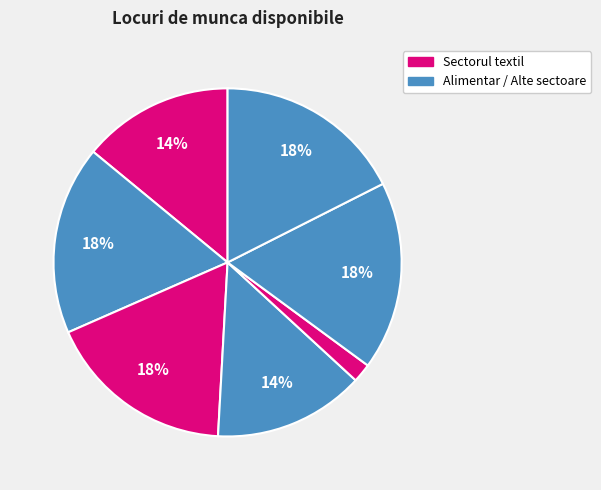

Does any single category account for the majority?

No